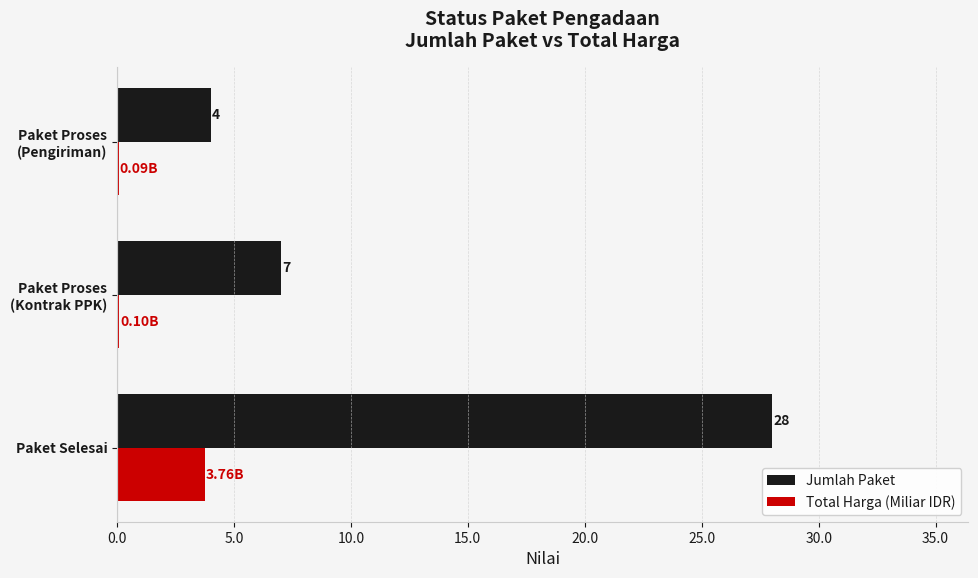

Is the value of Total Harga (Miliar IDR) at Paket Selesai greater than the value of Jumlah Paket at Paket Selesai?

No